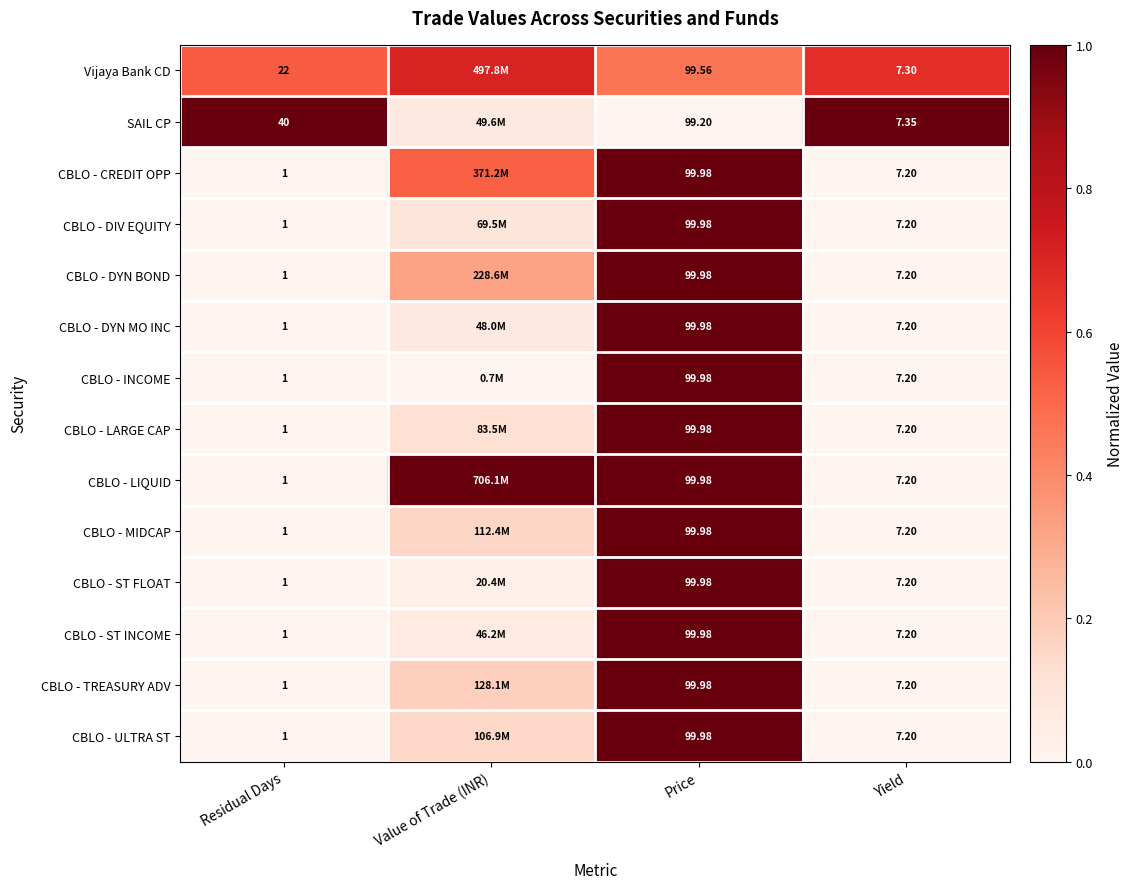

Between Residual Days and Yield, which series saw the biggest shift?

SAIL CP